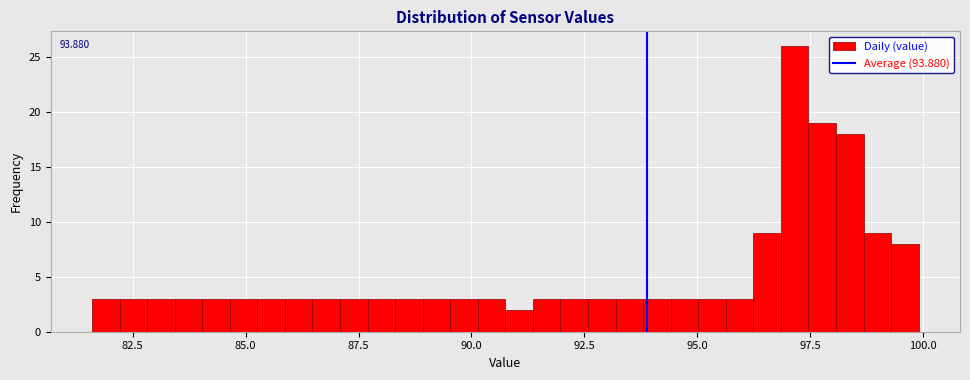

Around what value on the x-axis is the tallest bar? Give the approximate position of its centre, as read against the axis.

97.0